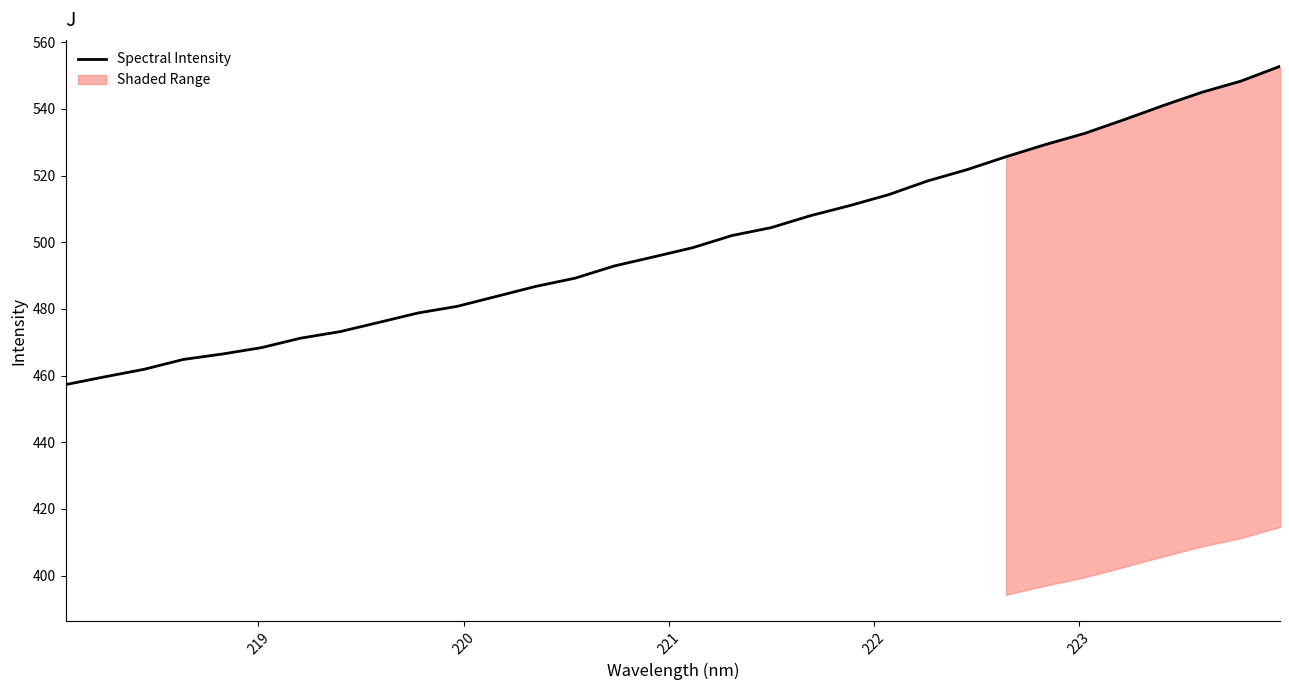

What is the lowest value of the Spectral Intensity series?

457.3